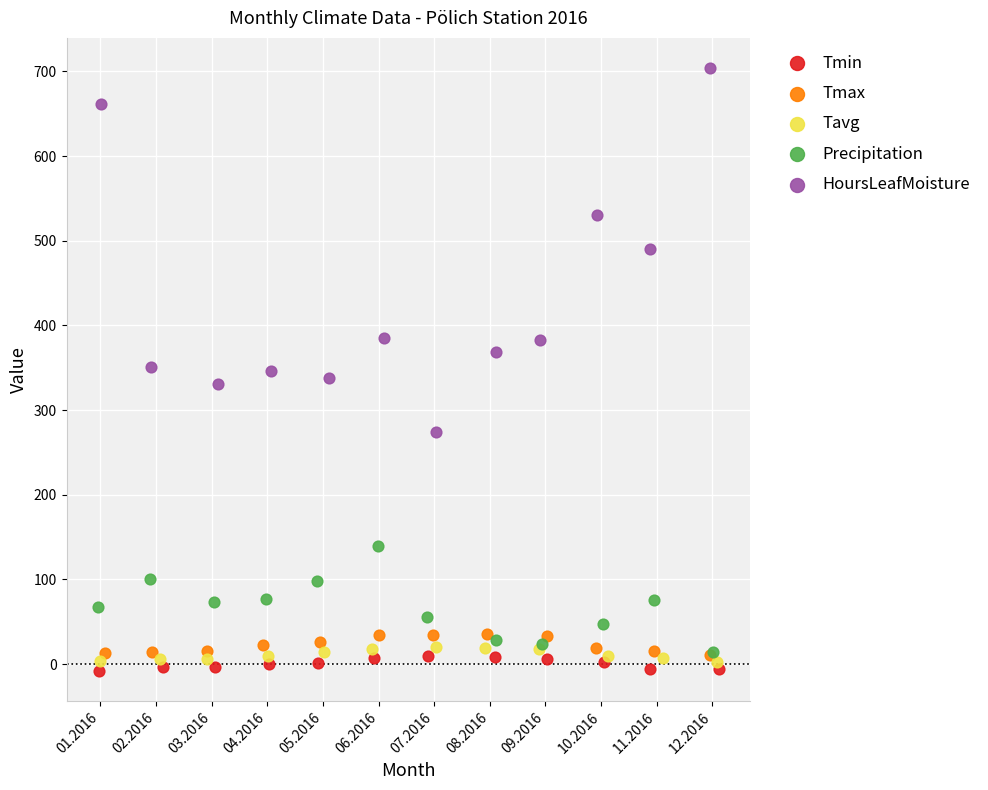

Which series reaches the maximum Y coordinate?

HoursLeafMoisture